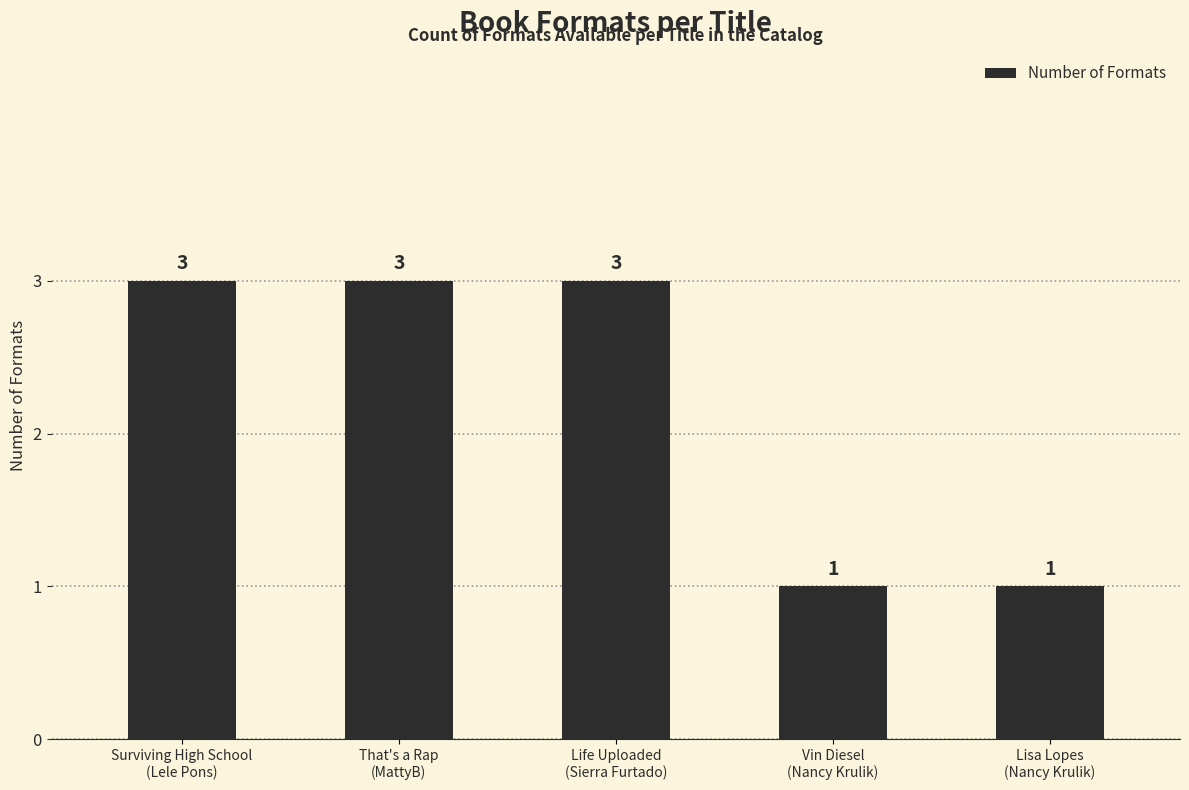

What is the ratio of the value at Lisa Lopes
(Nancy Krulik) to the value at Life Uploaded
(Sierra Furtado)?

0.3